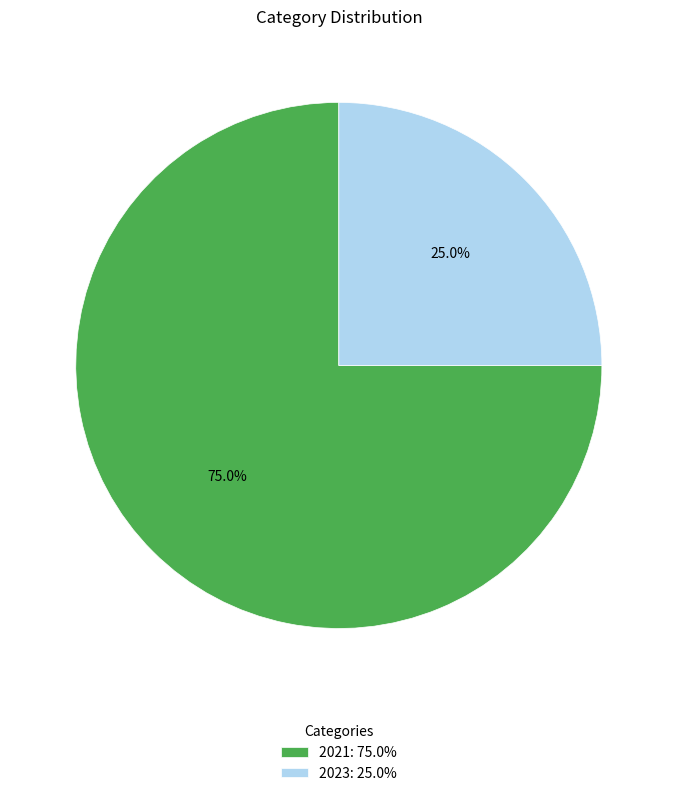

Is it true that 2021 is 80% of the pie?

False